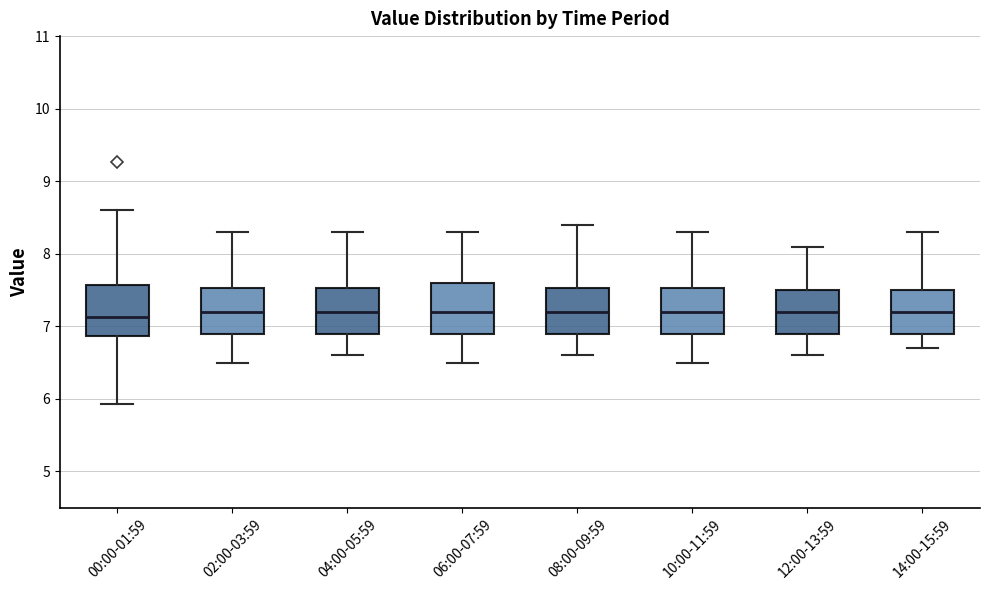

Reading left to right, transcribe this box plot: for each box, give where its median line is, the range the box spans, and where its two whiskers end, as read against the y-axis. The values are not printed on the chart, so give them approximately, as read against the axis.

00:00-01:59: median 7.1, box 6.9 to 7.6, whiskers 5.9 to 8.6
02:00-03:59: median 7.2, box 6.9 to 7.5, whiskers 6.5 to 8.3
04:00-05:59: median 7.2, box 6.9 to 7.5, whiskers 6.6 to 8.3
06:00-07:59: median 7.2, box 6.9 to 7.6, whiskers 6.5 to 8.3
08:00-09:59: median 7.2, box 6.9 to 7.5, whiskers 6.6 to 8.4
10:00-11:59: median 7.2, box 6.9 to 7.5, whiskers 6.5 to 8.3
12:00-13:59: median 7.2, box 6.9 to 7.5, whiskers 6.6 to 8.1
14:00-15:59: median 7.2, box 6.9 to 7.5, whiskers 6.7 to 8.3